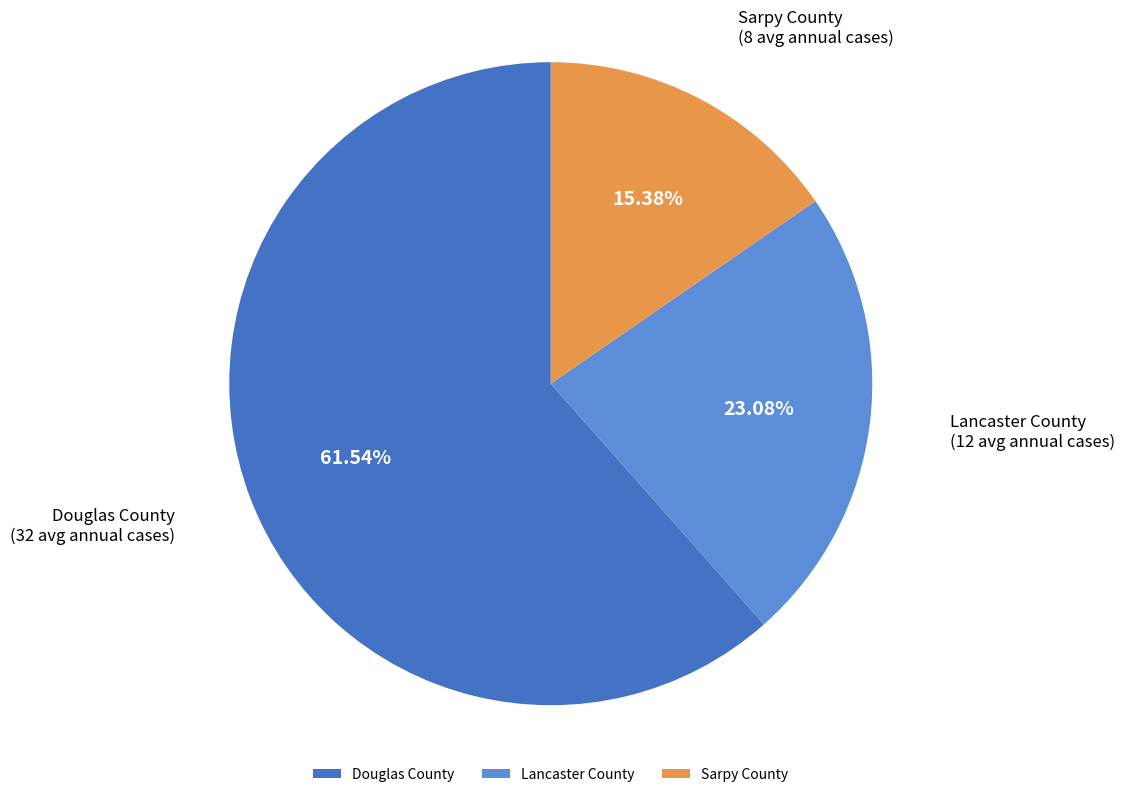

Does any single category account for the majority?

Yes